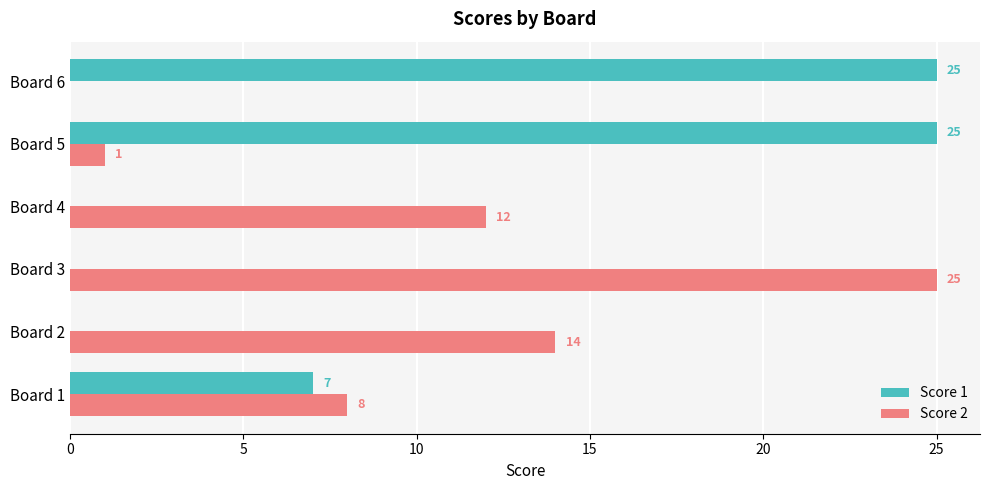

At which category is the sum across all series the highest?

Board 5